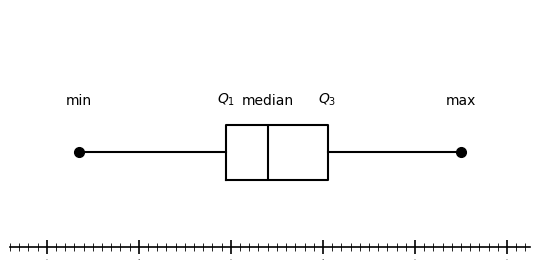

Read this box plot against the x-axis: the position of the median line, the range covered by the box, and the ends of both whiskers. The values are not printed on the chart, so give them approximately, as read against the axis.

median 46.88, box 46.80 to 47.02, whiskers 46.48 to 47.30